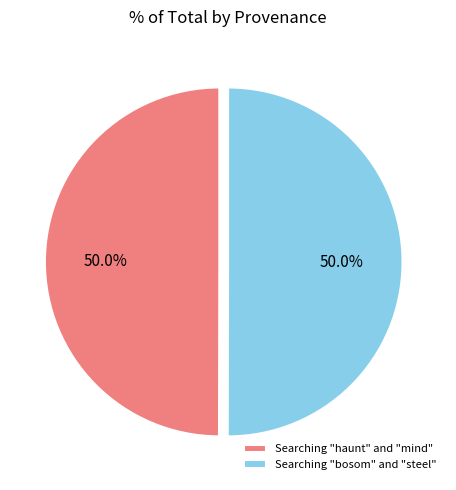

Approximately how many times larger is the value at Searching "haunt" and "mind" compared to Searching "bosom" and "steel"?

1.0